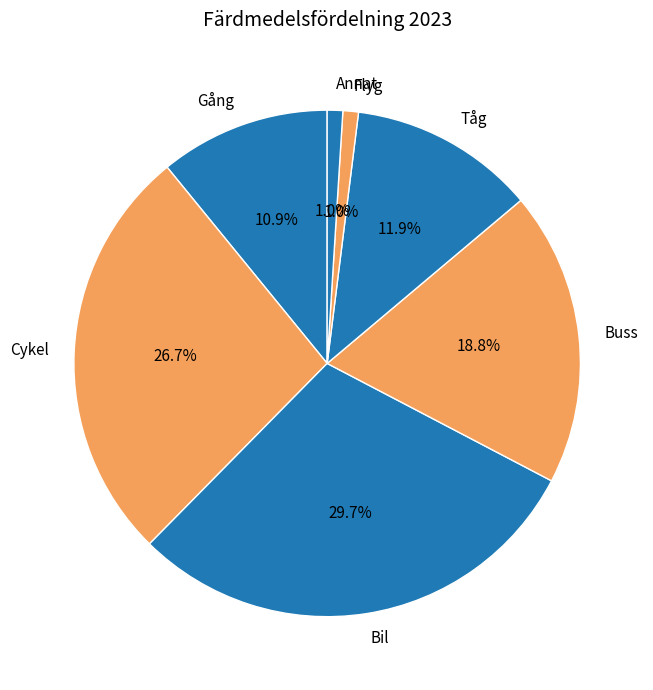

What portion of the pie excludes Cykel?

73.3%